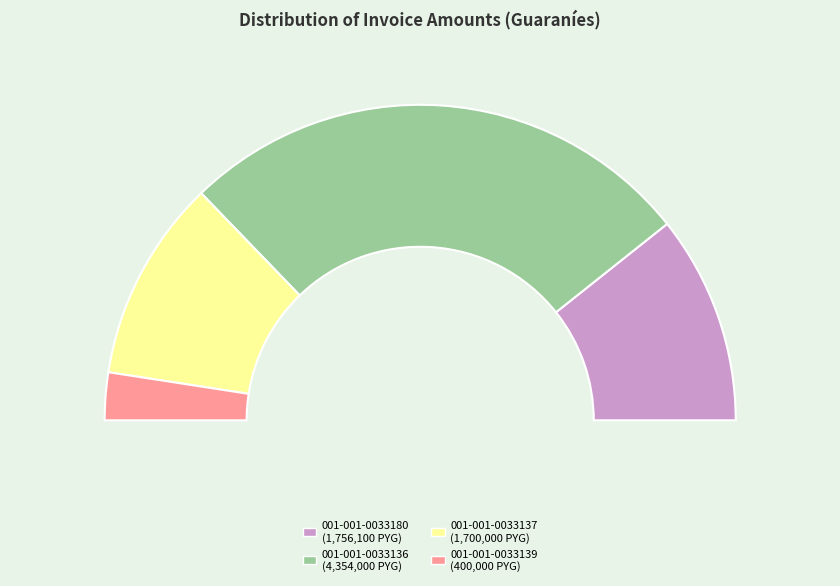

Which category has the smallest portion of the pie?

001-001-0033139